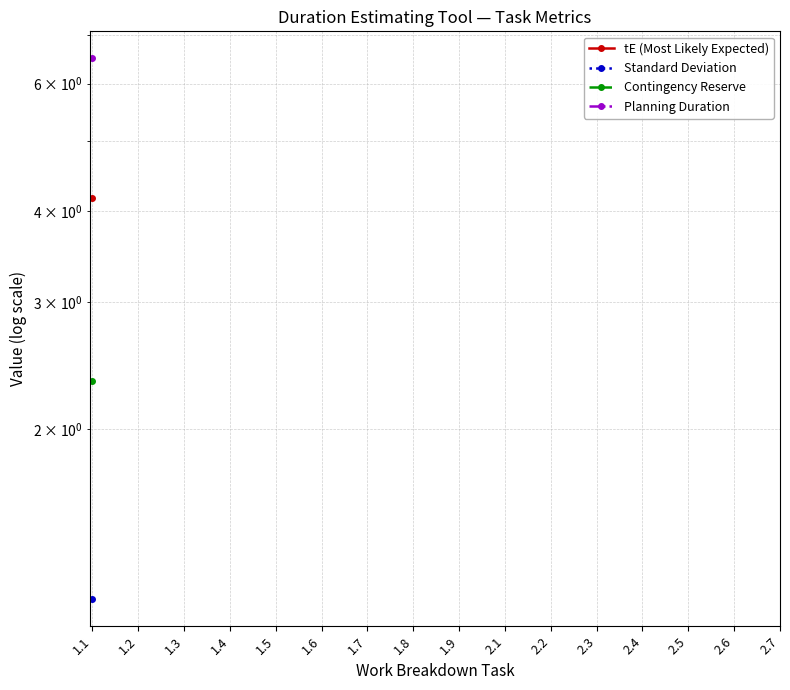

What is the label of the 6th point from the right?

2.2